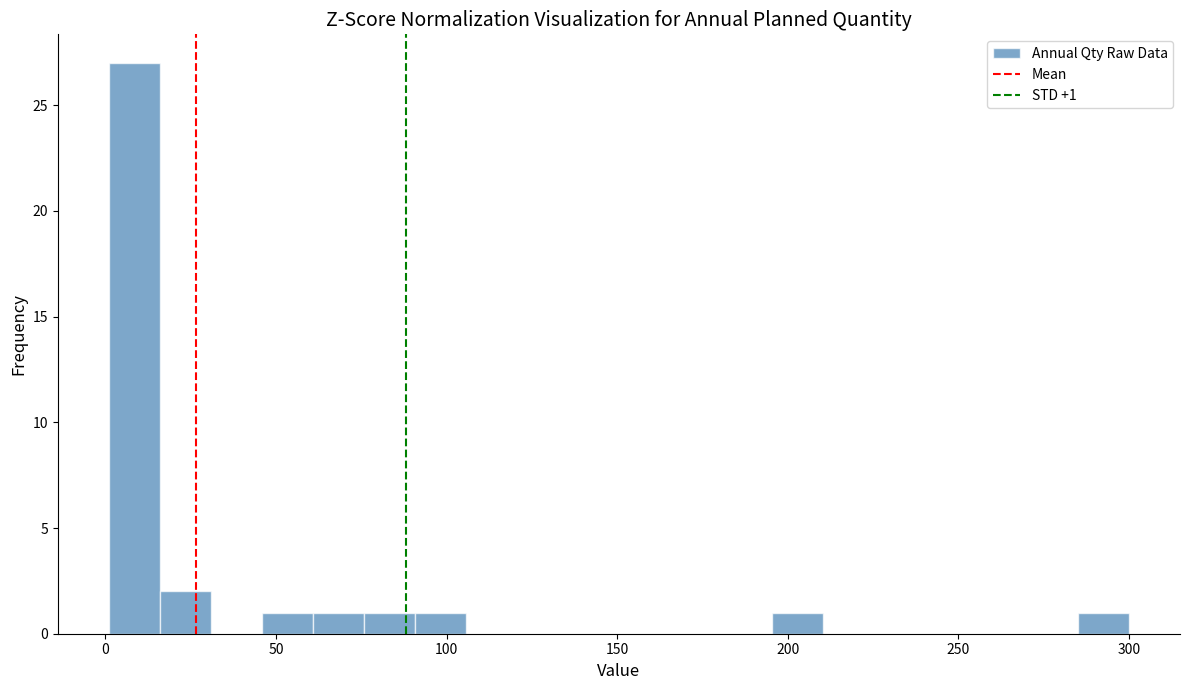

Read against the x-axis, roughly where is the centre of the tallest bar?

10